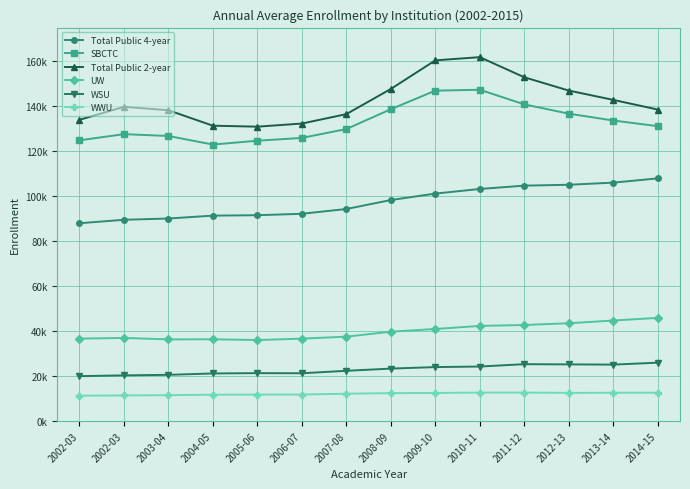

Reading left to right, list all the values displayed in this chart.

Total Public 4-year: 2002-03=87969	2002-03=89511	2003-04=90075	2004-05=91358	2005-06=91547	2006-07=92182	2007-08=94311	2008-09=98292	2009-10=101165	2010-11=103214	2011-12=104702	2012-13=105092	2013-14=106038	2014-15=107935
SBCTC: 2002-03=124850	2002-03=127604	2003-04=126789	2004-05=122973	2005-06=124685	2006-07=125932	2007-08=129870	2008-09=138696	2009-10=146955	2010-11=147355	2011-12=140850	2012-13=136716	2013-14=133663	2014-15=131169
Total Public 2-year: 2002-03=133962	2002-03=139753	2003-04=138242	2004-05=131365	2005-06=130933	2006-07=132316	2007-08=136512	2008-09=147703	2009-10=160425	2010-11=161852	2011-12=152907	2012-13=146990	2013-14=142841	2014-15=138547
UW: 2002-03=36647	2002-03=36963	2003-04=36316	2004-05=36357	2005-06=36022	2006-07=36647	2007-08=37526	2008-09=39729	2009-10=40943	2010-11=42303	2011-12=42718	2012-13=43487	2013-14=44709	2014-15=45886
WSU: 2002-03=19955	2002-03=20311	2003-04=20542	2004-05=21157	2005-06=21301	2006-07=21244	2007-08=22334	2008-09=23316	2009-10=23992	2010-11=24233	2011-12=25284	2012-13=25189	2013-14=25092	2014-15=25954
WWU: 2002-03=11265	2002-03=11377	2003-04=11505	2004-05=11713	2005-06=11755	2006-07=11784	2007-08=12140	2008-09=12408	2009-10=12475	2010-11=12647	2011-12=12647	2012-13=12516	2013-14=12565	2014-15=12596